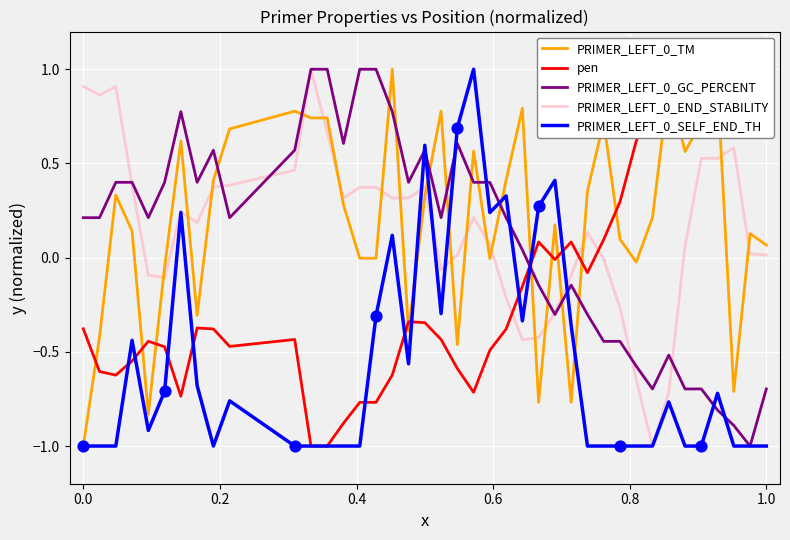

The PRIMER_LEFT_0_SELF_END_TH series shows -1.0 at 0.0. True or false?

True